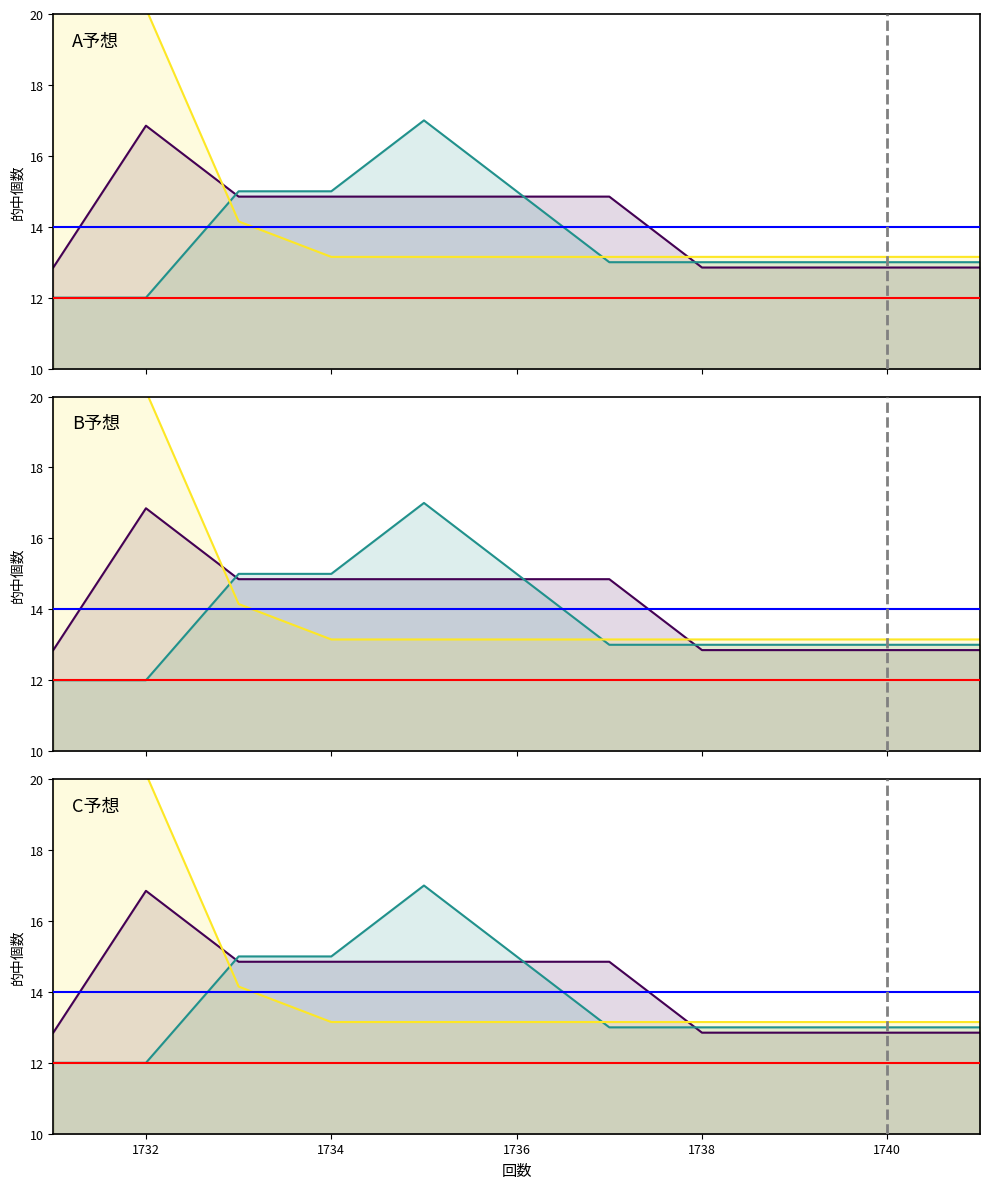

Reading left to right, list all the values displayed in this chart.

A予想_hits: 12.8	16.9	14.8	14.8	14.8	14.8	14.8	12.8	12.8	12.8	12.8
B予想_hits: 12.0	12.0	15.0	15.0	17.0	15.0	13.0	13.0	13.0	13.0	13.0
C予想_hits: 22.1	20.1	14.2	13.2	13.2	13.2	13.2	13.2	13.2	13.2	13.2